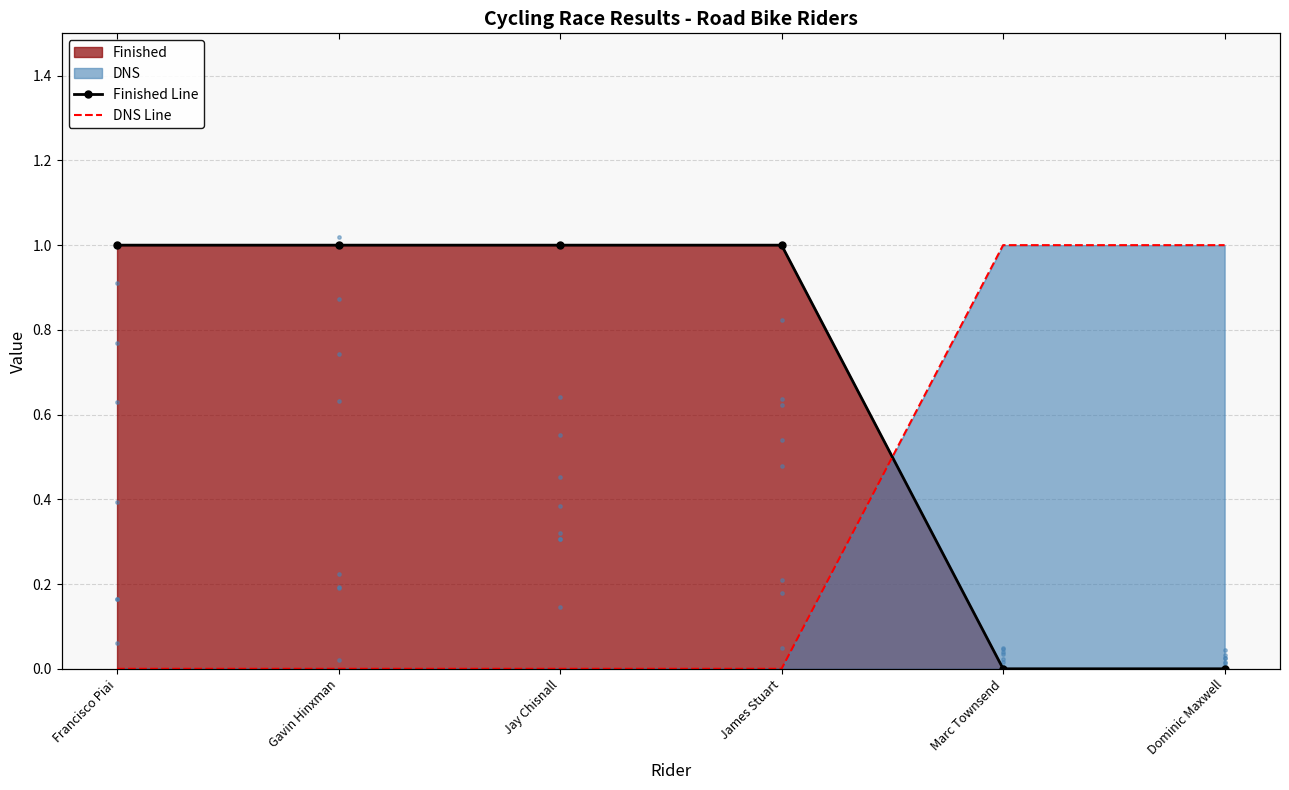

Which series reaches the minimum Y coordinate?

Finished Line